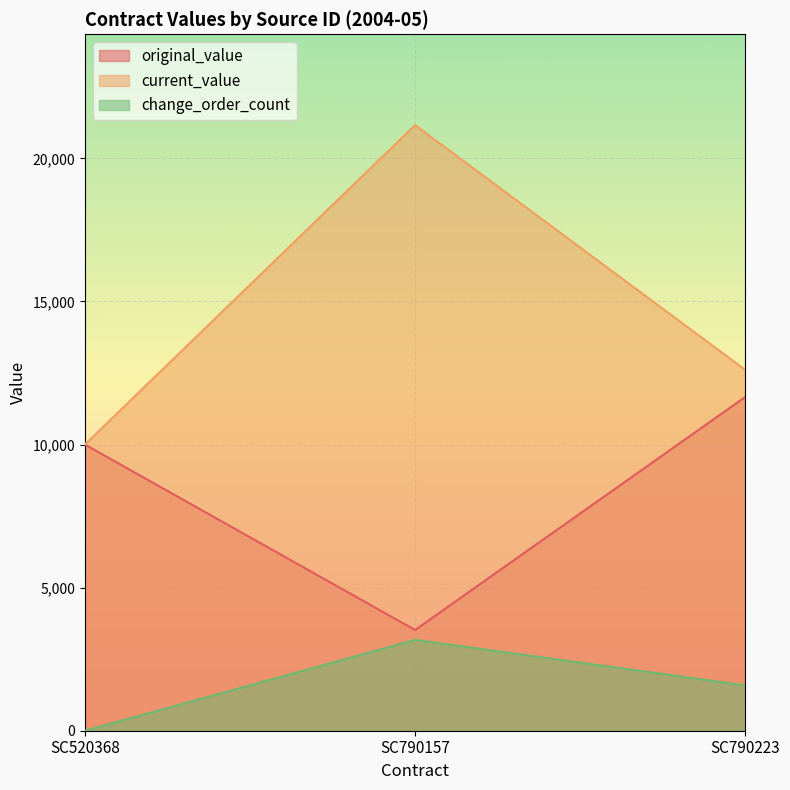

What is the value of the change_order_count point at the 3rd from the left?

1587.0